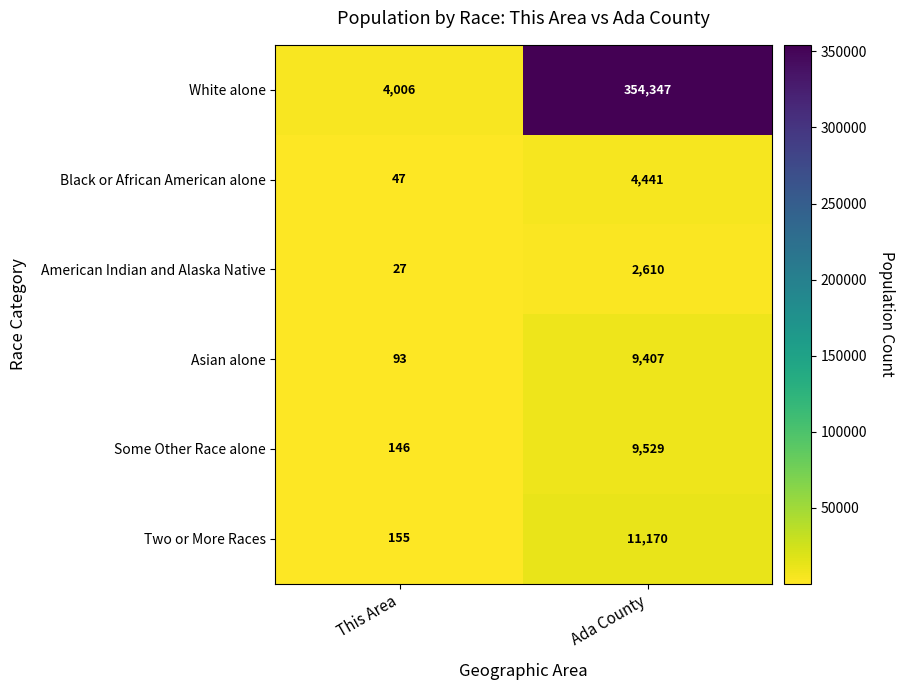

Reading right to left, what are all the values shown in this chart?

White alone: 354347	4006
Black or African American alone: 4441	47
American Indian and Alaska Native: 2610	27
Asian alone: 9407	93
Some Other Race alone: 9529	146
Two or More Races: 11170	155